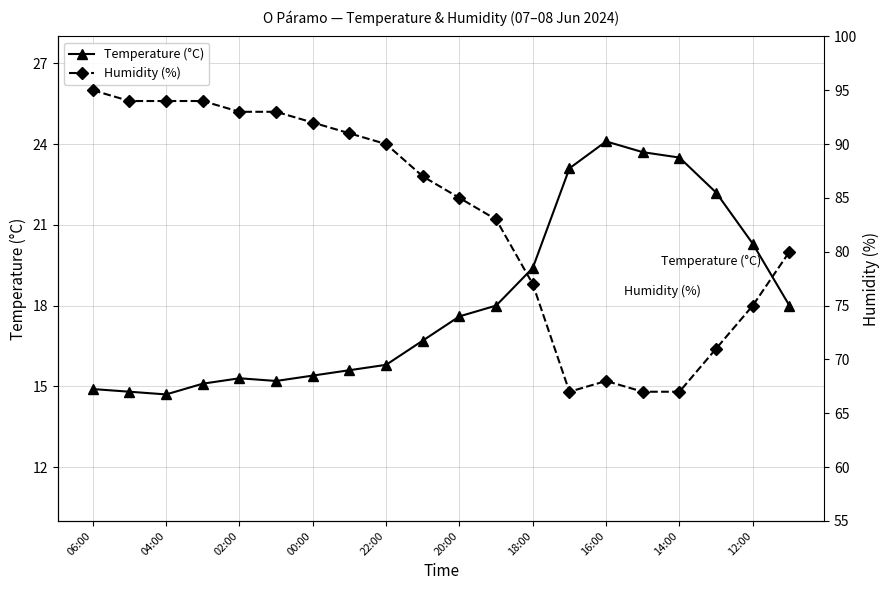

Which series has the largest total across all categories?

Humidity (%)